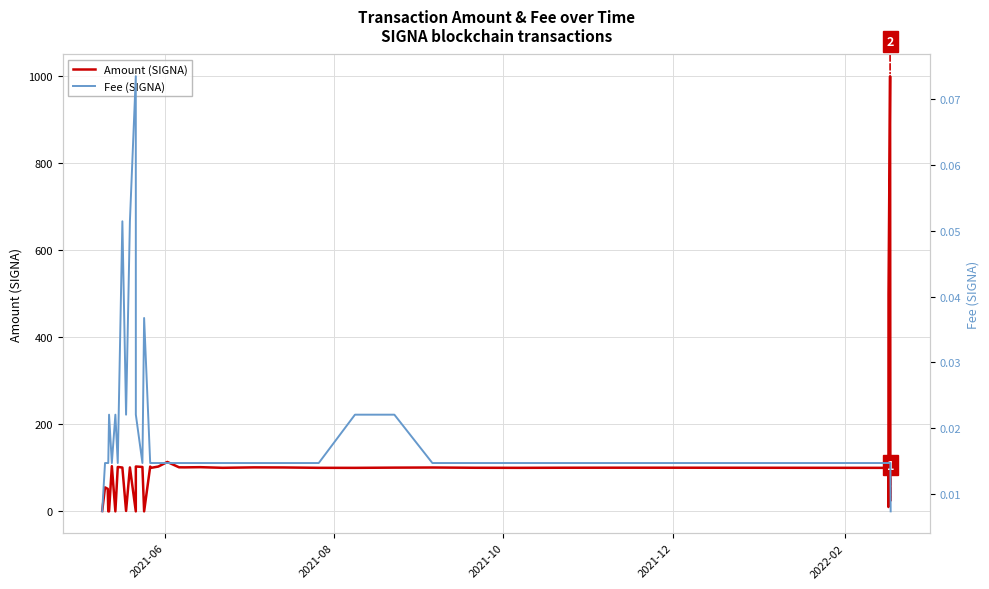

In Fee (SIGNA), how many points are higher than both neighbors (excluding endpoints)?

5